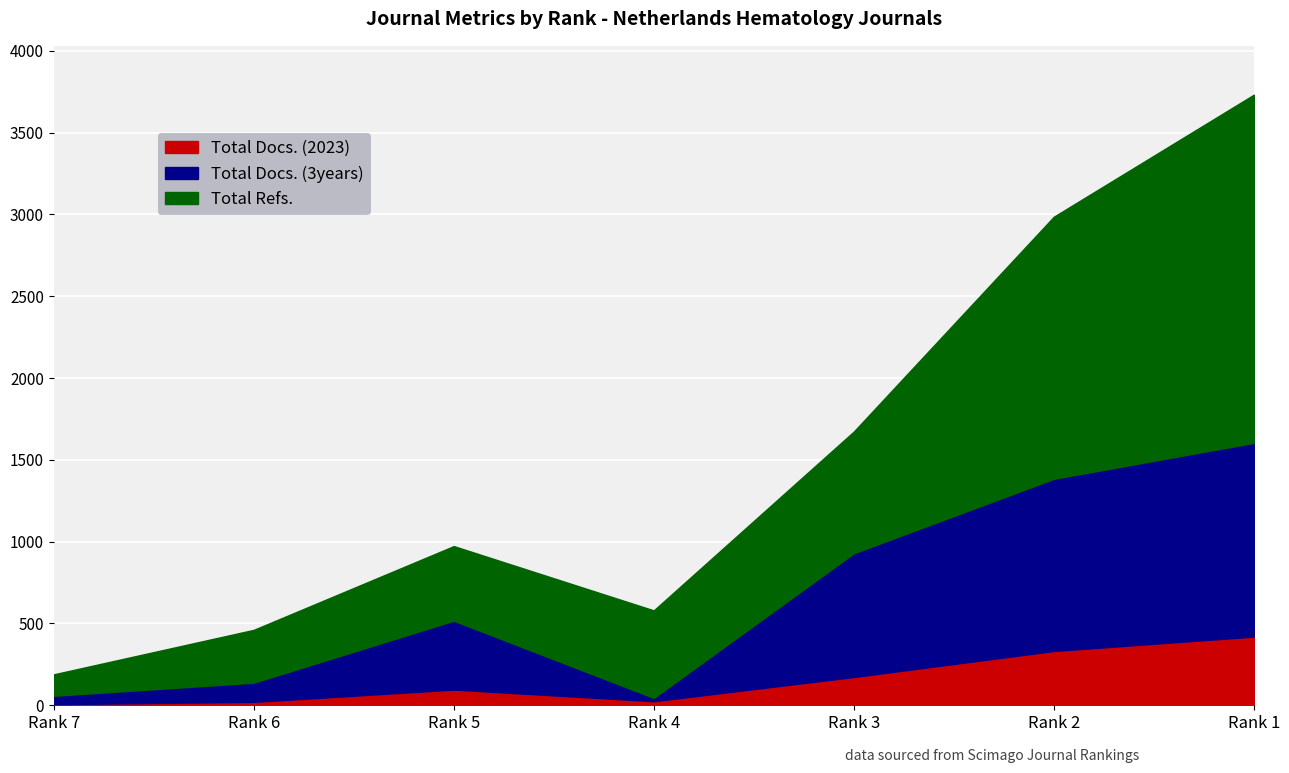

What is the maximum value for Total Docs. (2023)?

420